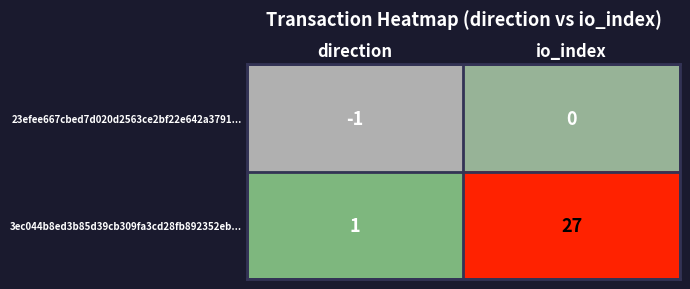

Which series has the largest range (max minus min)?

3ec044b8ed3b85d39cb309fa3cd28fb892352eb...